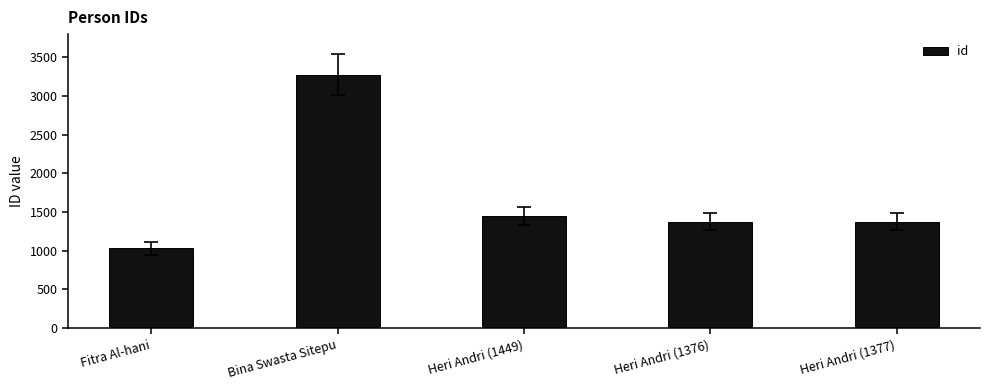

True or false: the data shows 1449 at Heri Andri (1449).

True